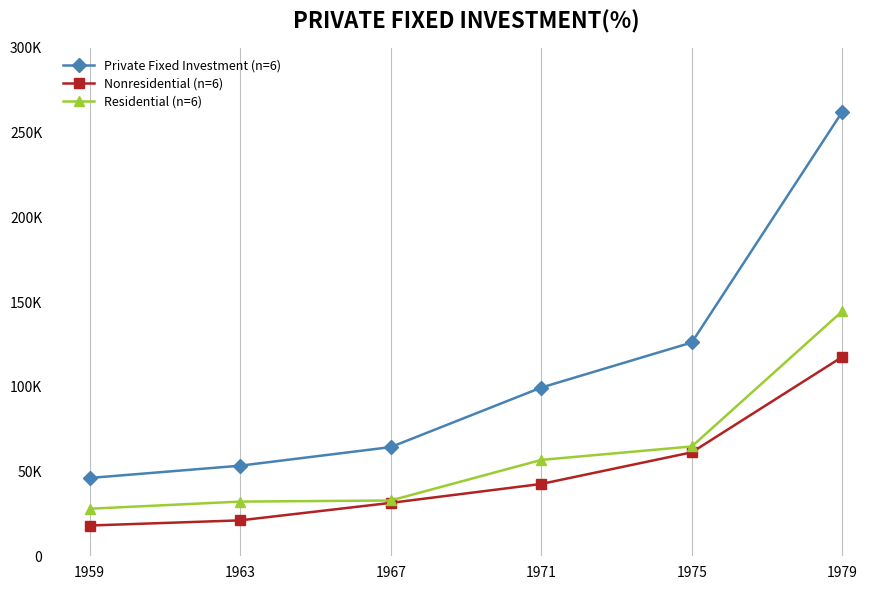

What are all the series names shown in the legend?

Private Fixed Investment (n=6), Nonresidential (n=6), Residential (n=6)